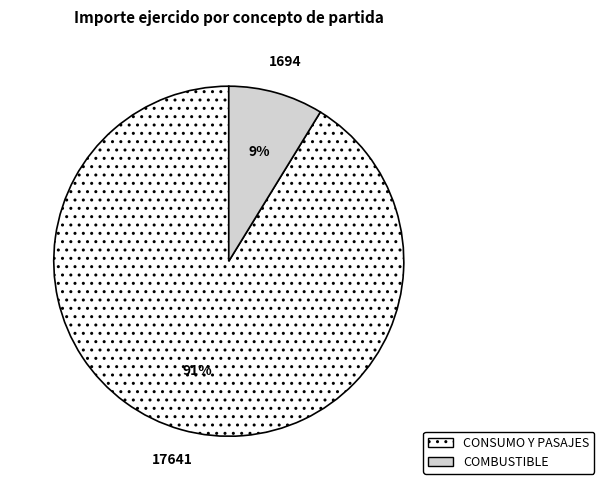

To the nearest percent, what is the average slice percentage?

50%